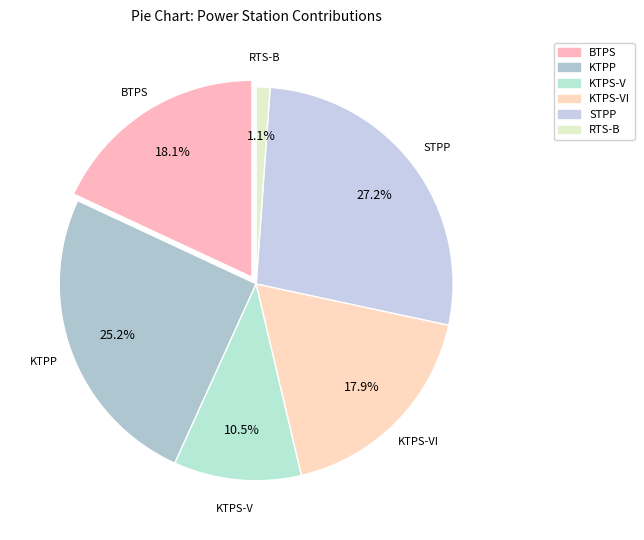

To the nearest percent, what portion does KTPP represent?

25%